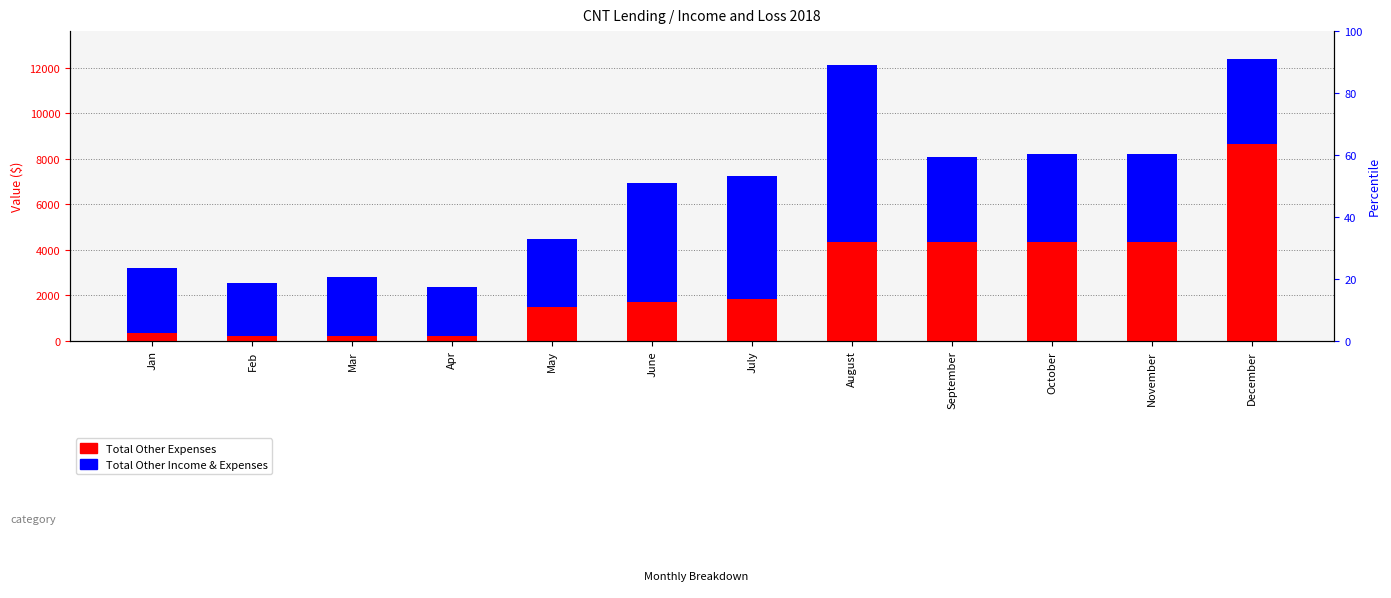

What position from the right is August?

5